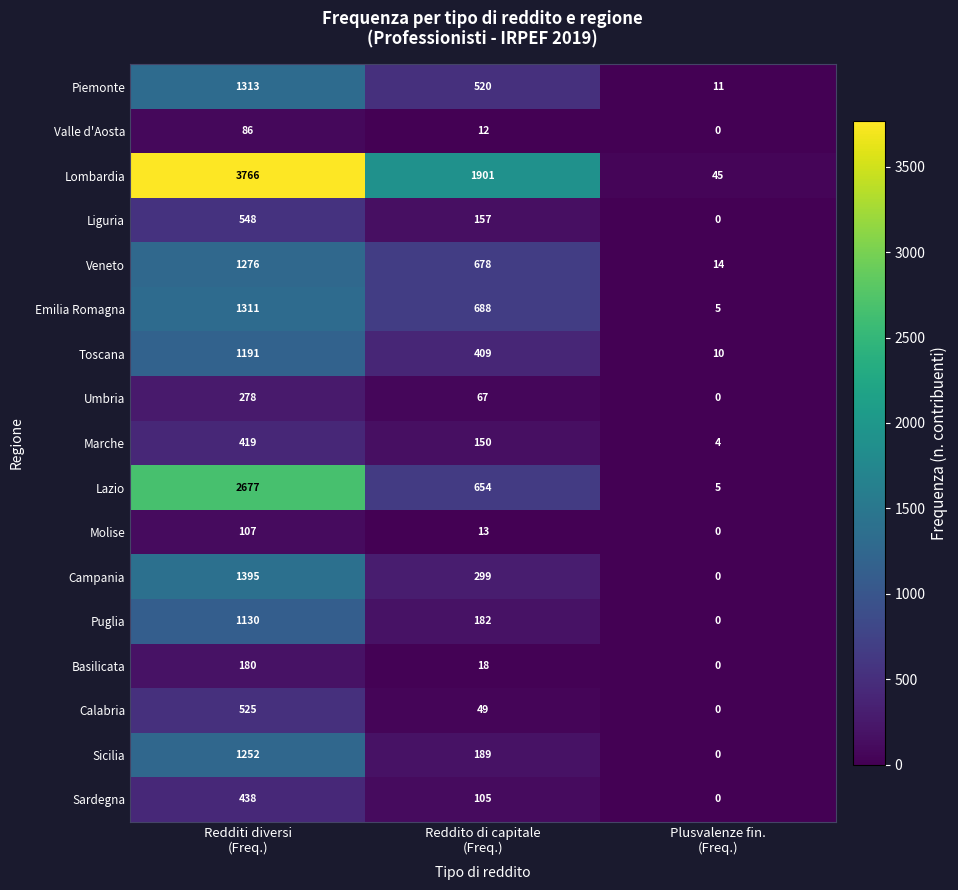

Which series has the widest spread of values?

Lombardia